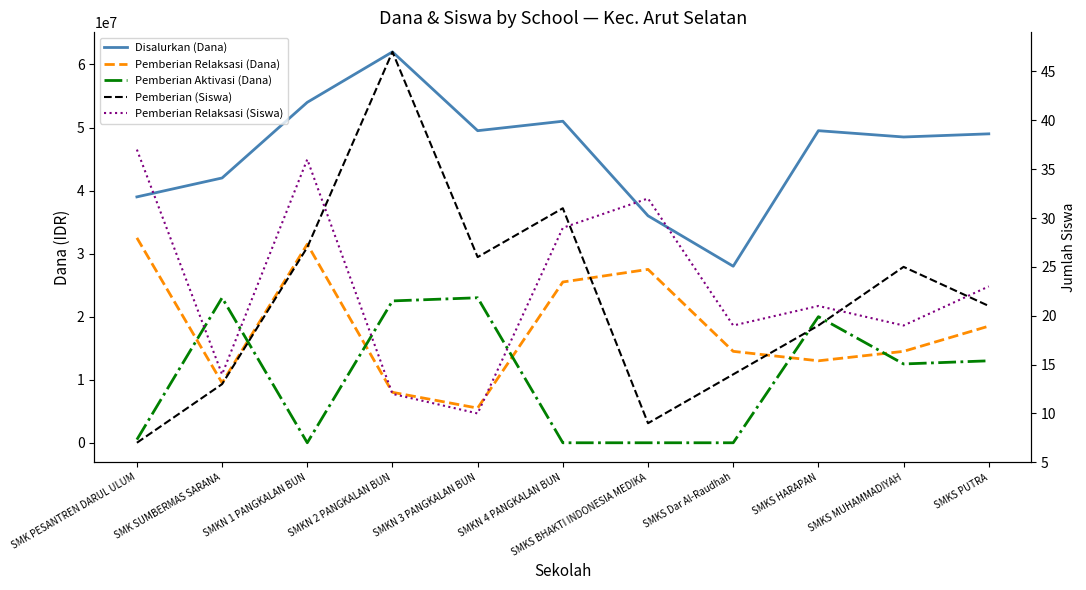

What is the sum of all Pemberian (Siswa) values?

239